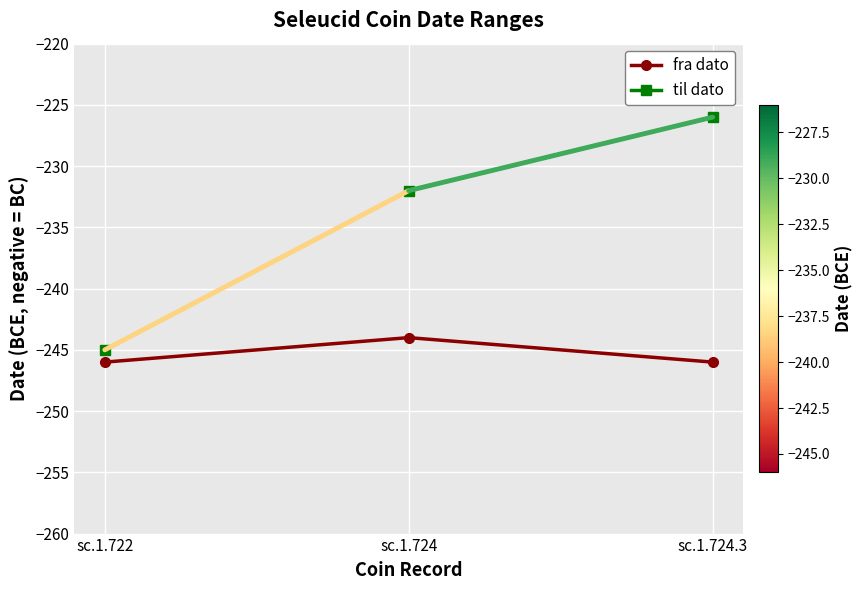

What is the lowest value of the fra dato series?

-246